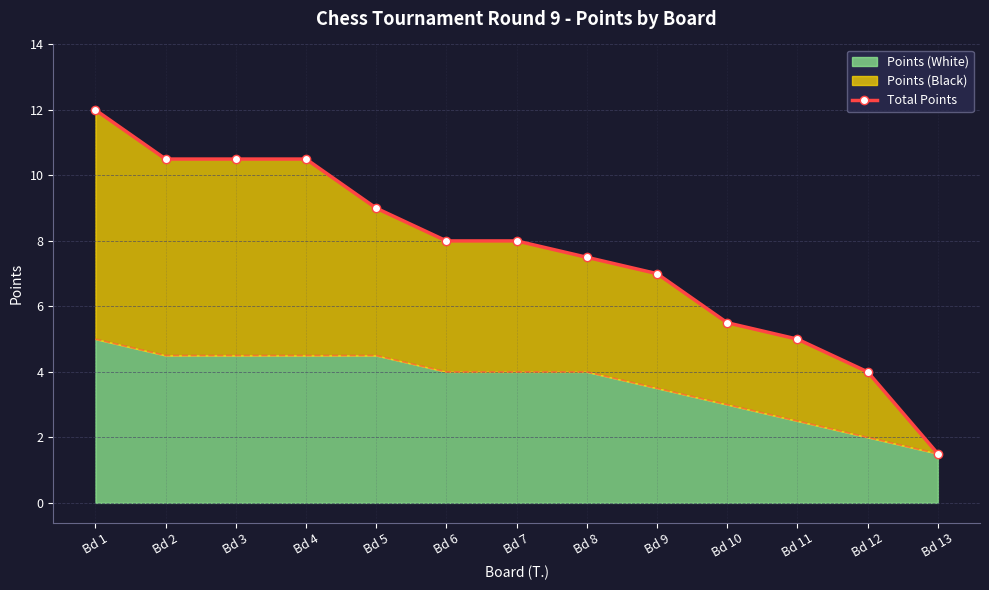

At which category does the chart reach its peak across all series?

Bd 1